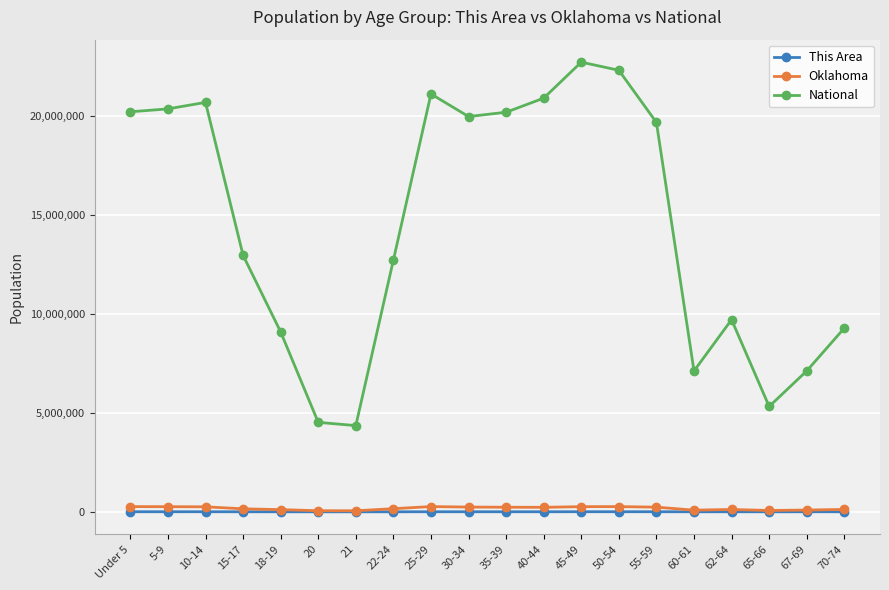

What is the average value of the This Area series?

3492